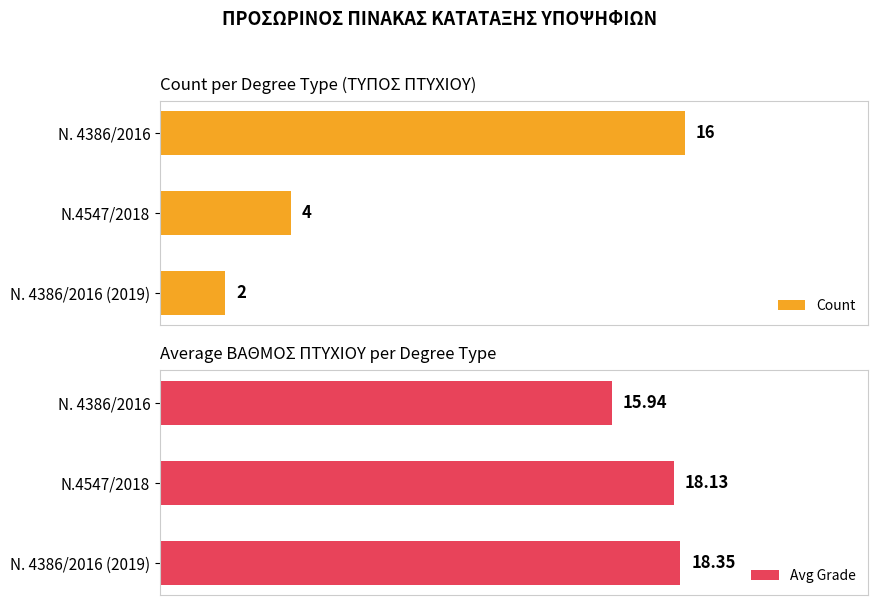

What is the maximum value for Count?

16.0